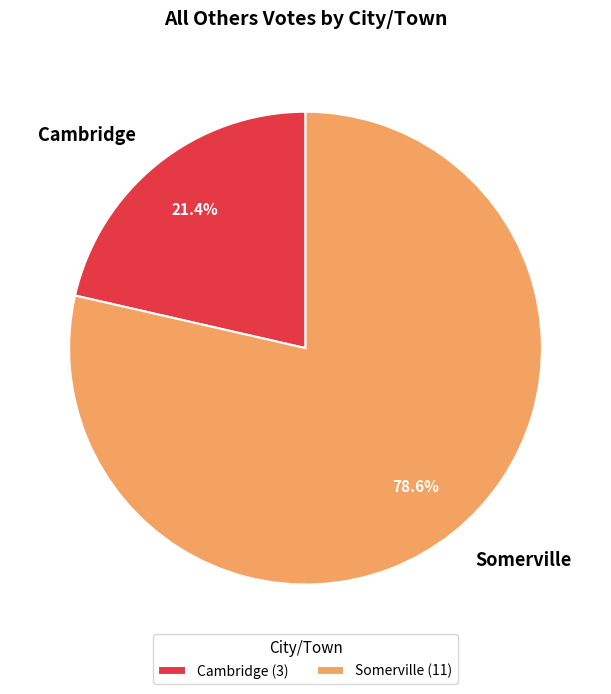

To the nearest percent, what is the difference between the Somerville and Cambridge slice percentages?

57%